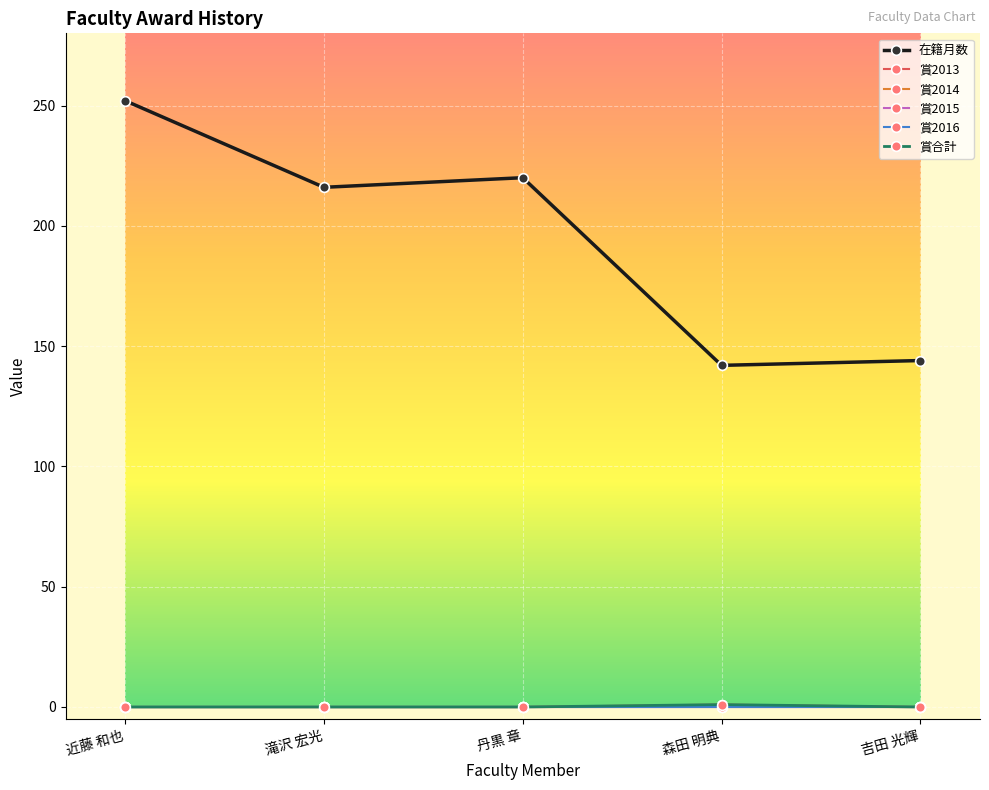

Does the chart have visible grid lines?

Yes